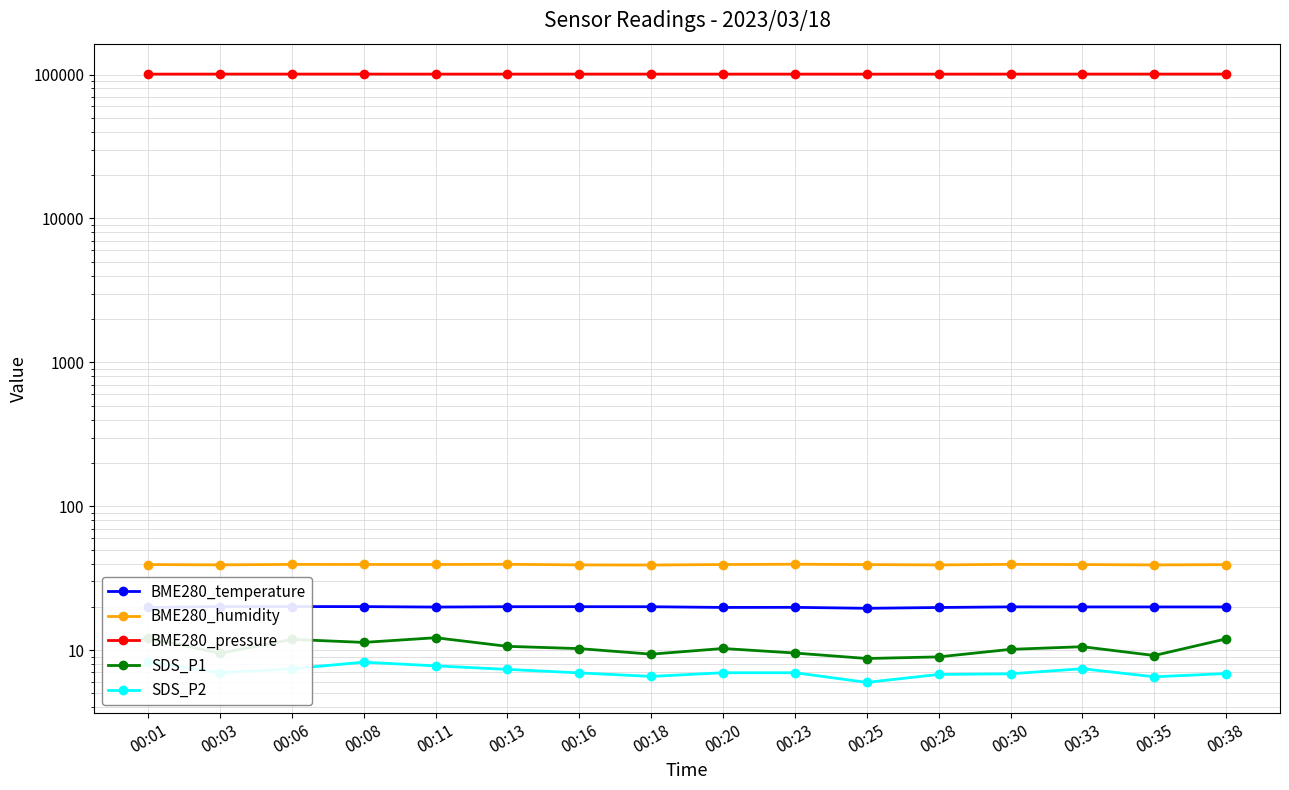

How many data points does each series have?

16